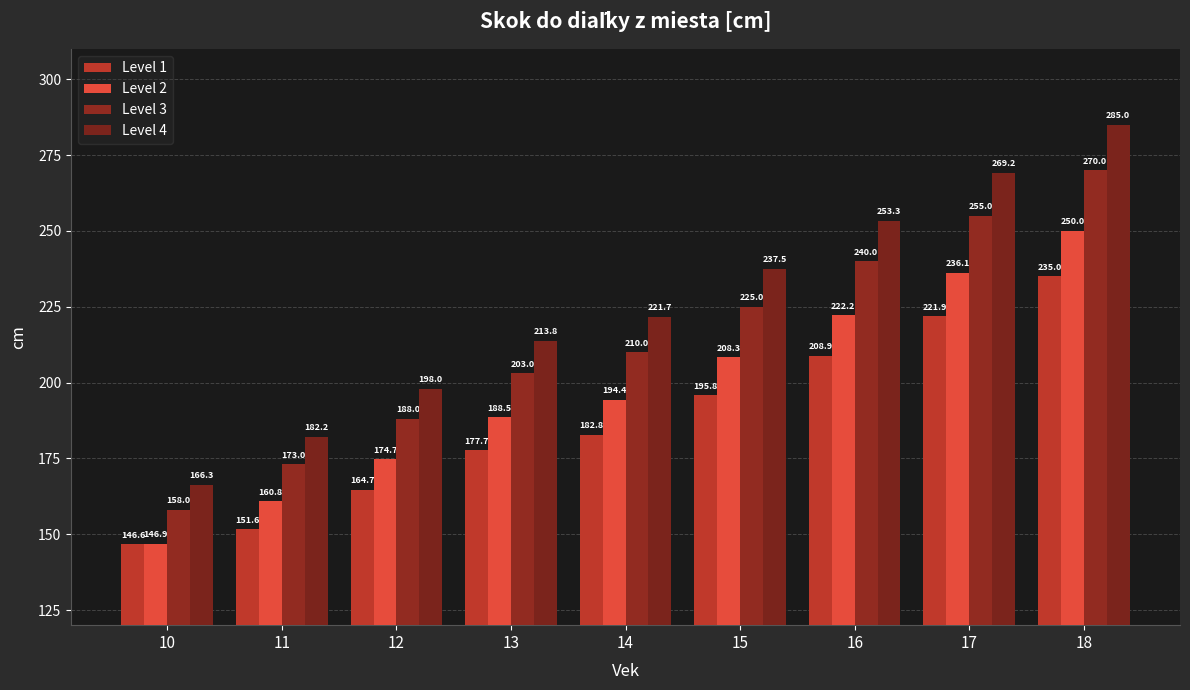

What is the total value across all series at 10?

617.8